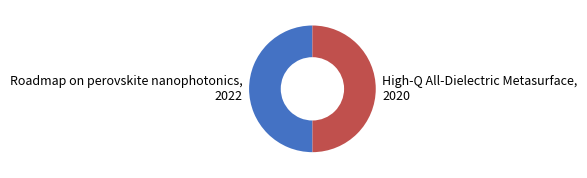

Count the number of slices in the pie.

2